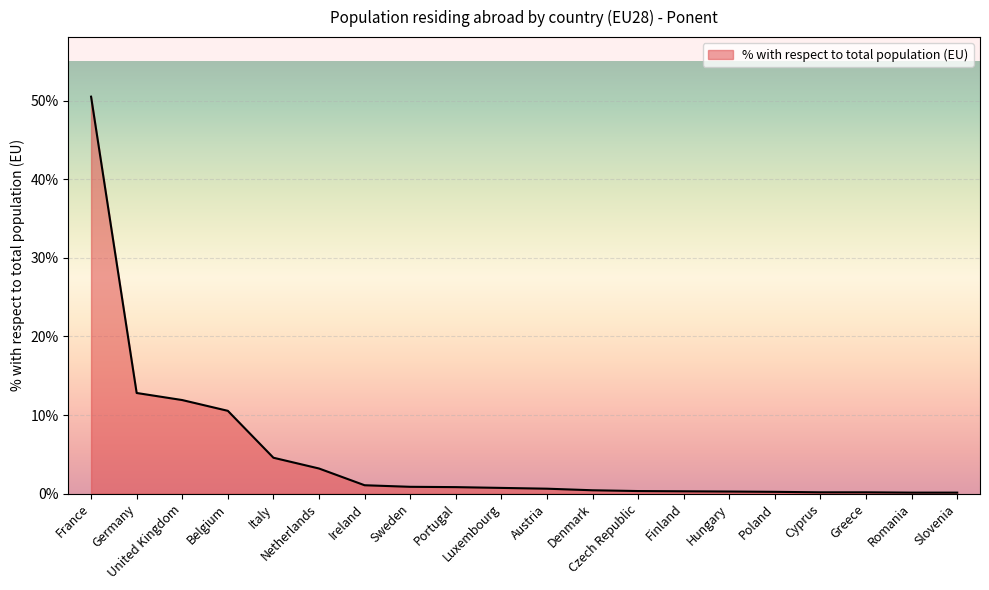

What is the maximum value shown in the chart?

50.5